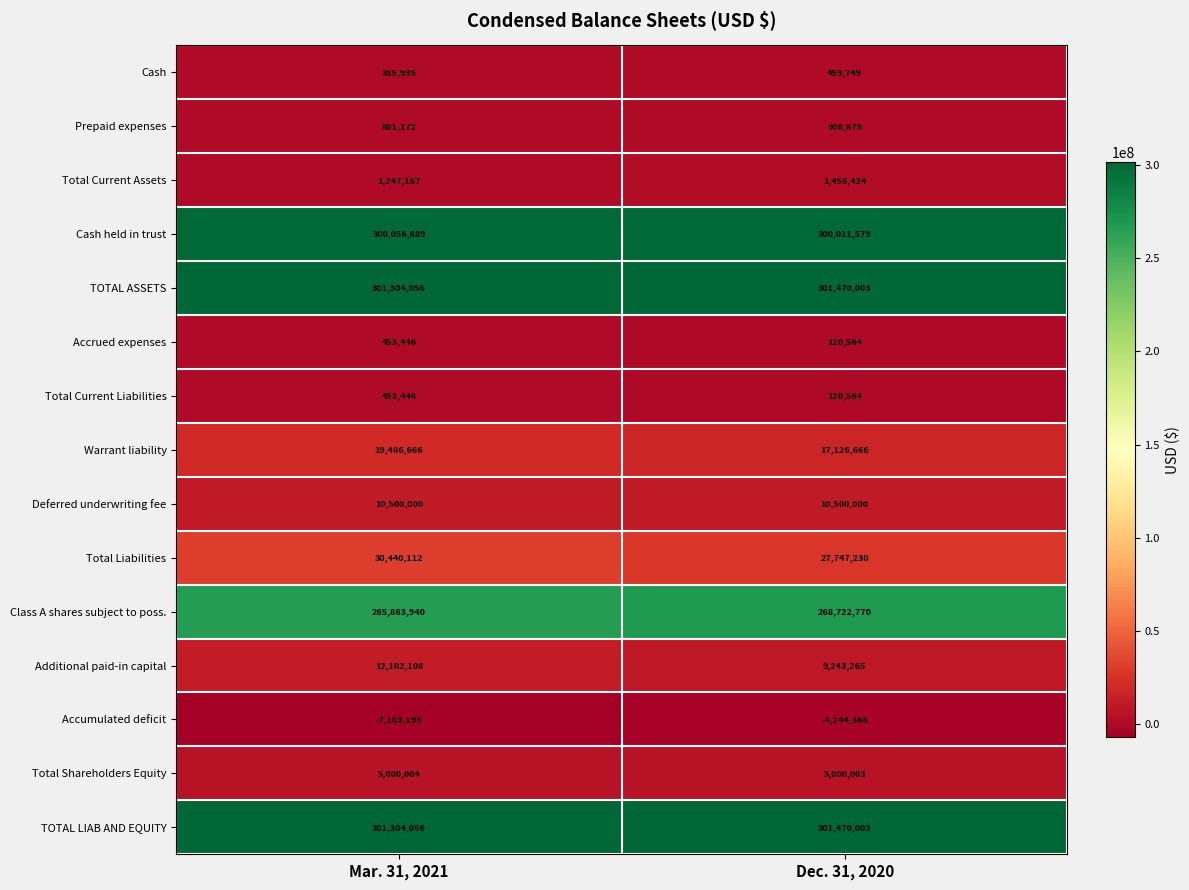

At which category does the chart reach its minimum across all series?

Mar. 31, 2021